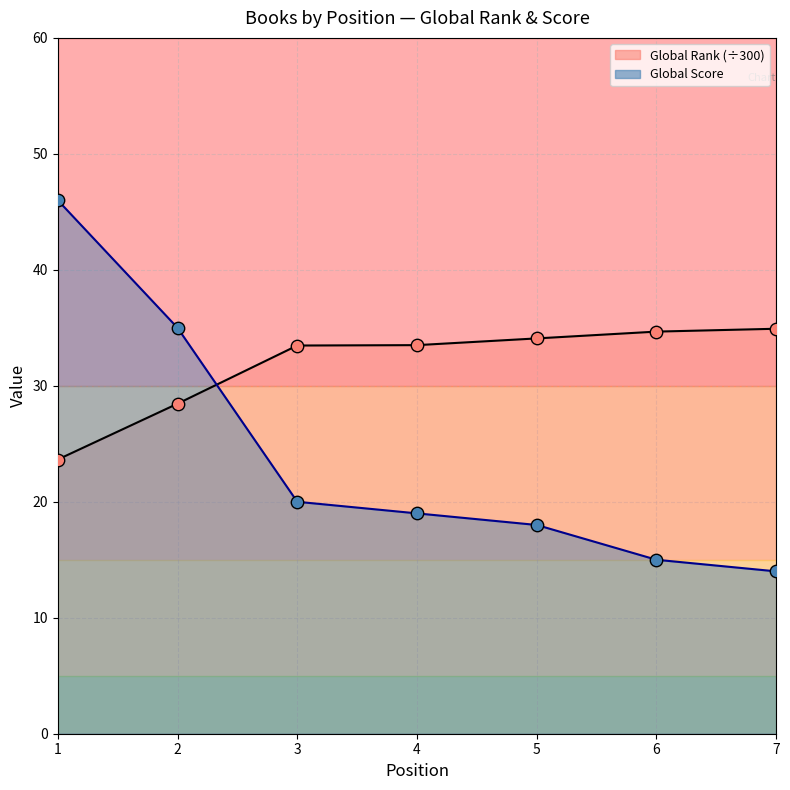

Which series has the widest spread of Y values?

Global Score pts